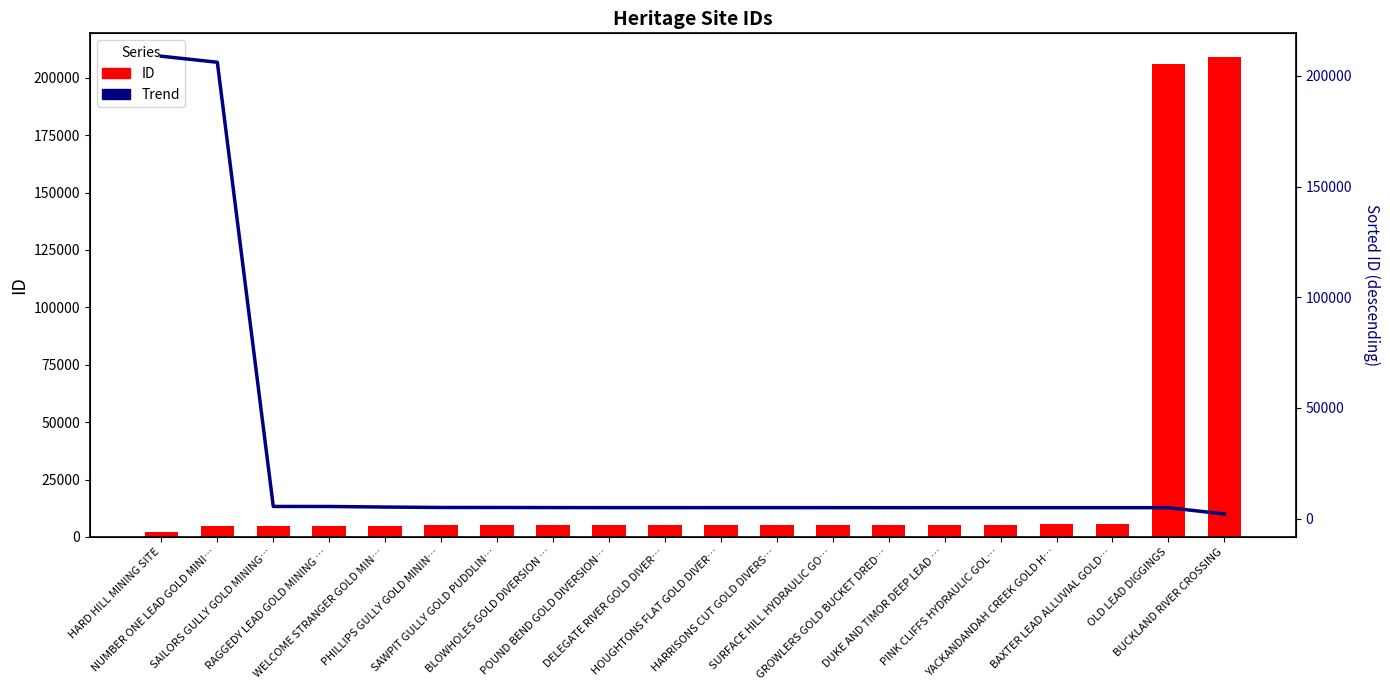

What position from the left is WELCOME STRANGER GOLD MIN…?

5